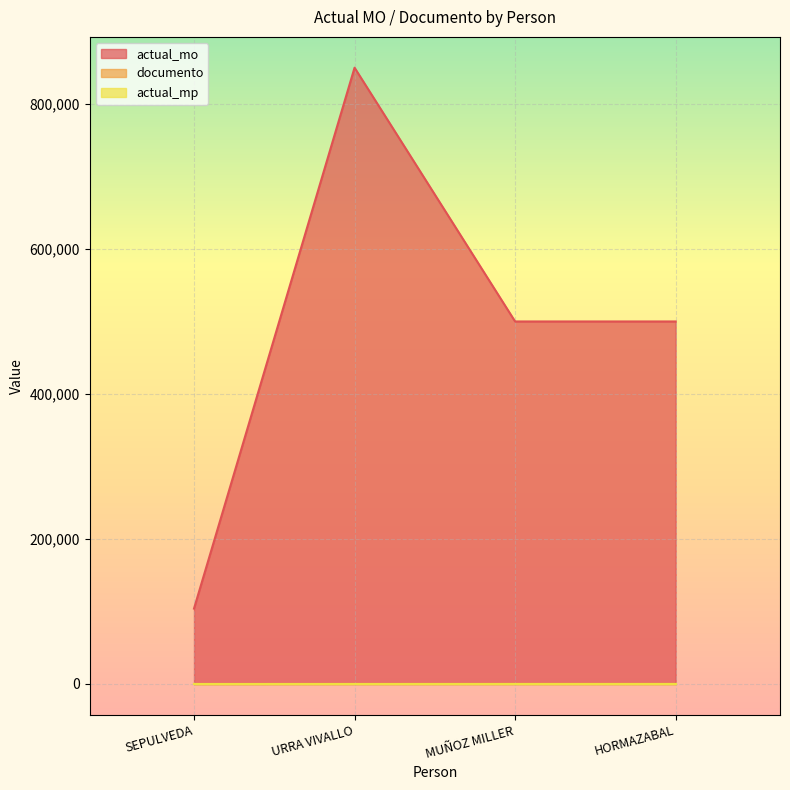

Which series has the widest spread of values?

actual_mo